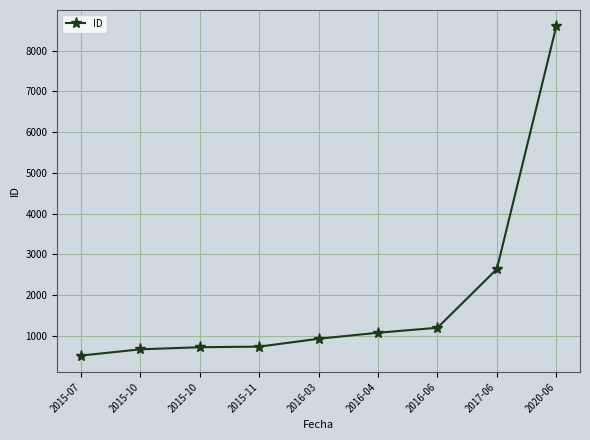

How many lines are shown in the chart?

1